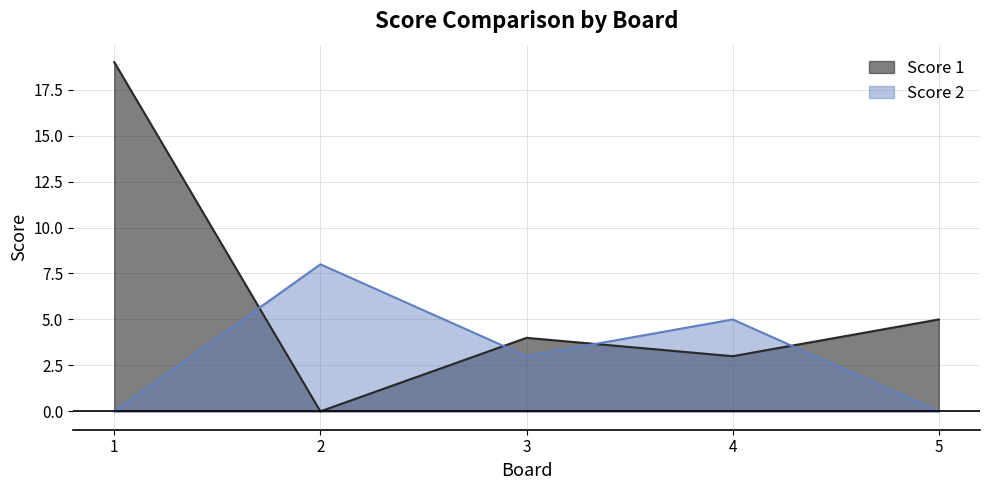

Where do Score 2 and Score 1 first cross each other?

1 and 2